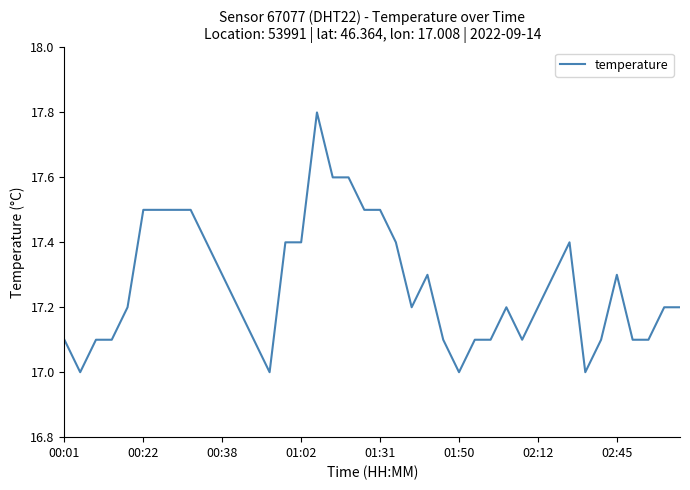

What is the smallest value displayed?

17.0